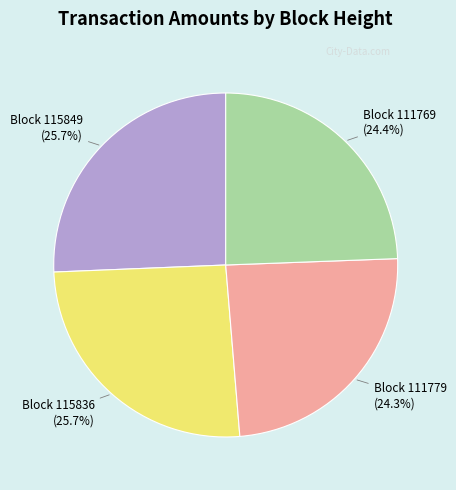

Is there a majority slice in this chart?

No